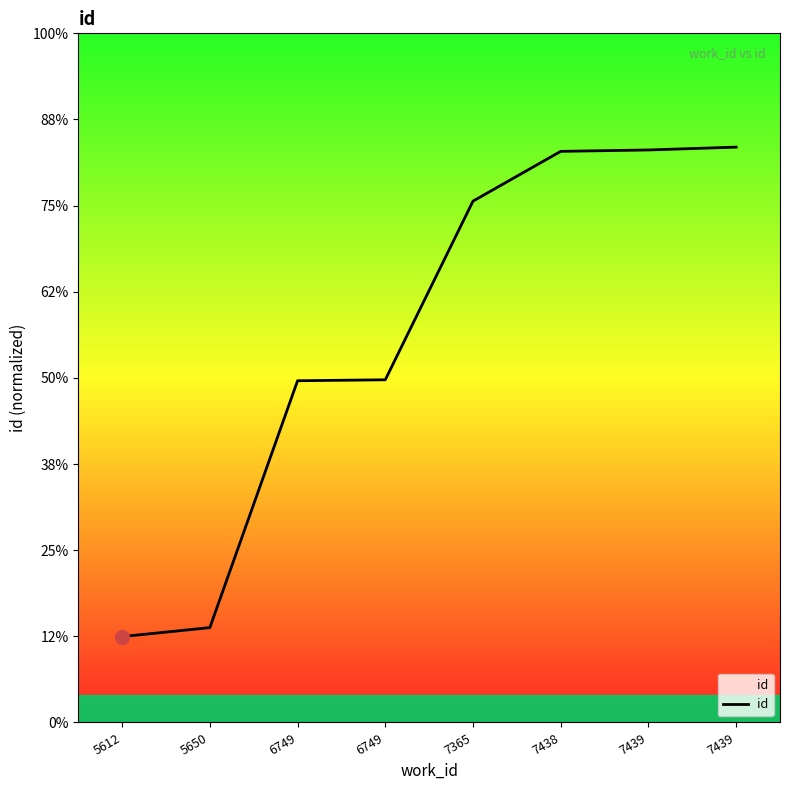

Which label corresponds to the smallest value in the chart?

5612